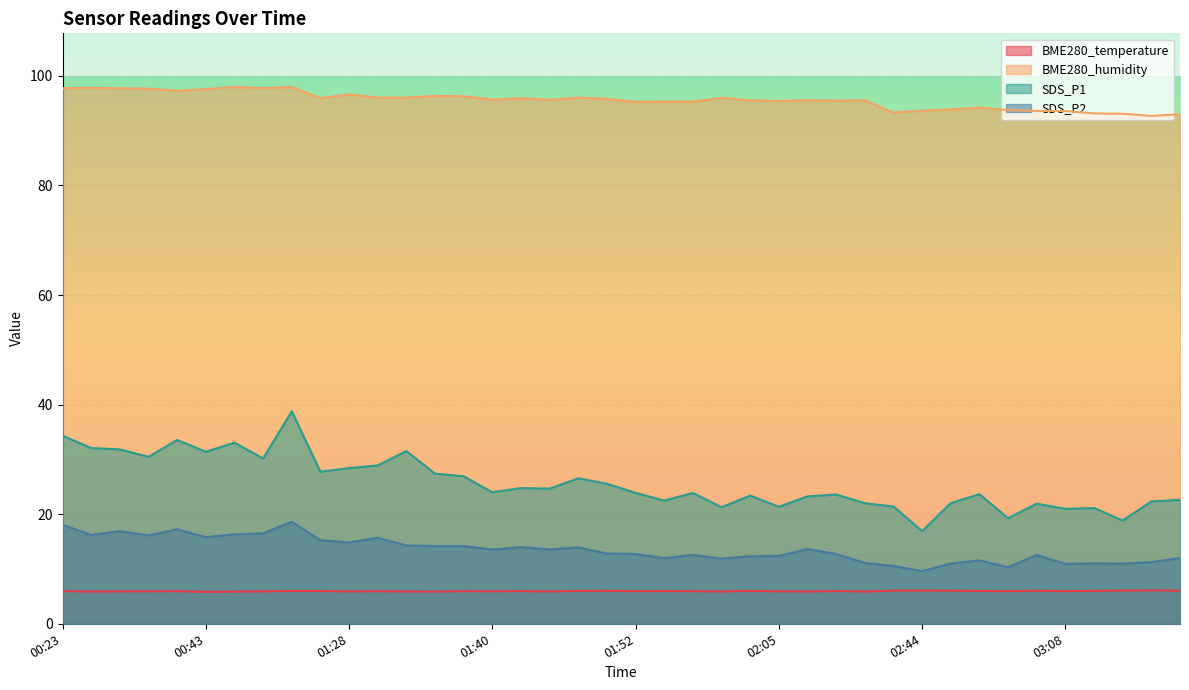

Reading left to right, what are all the values shown in this chart?

BME280_temperature: 00:23=6.0	00:28=5.9	00:30=5.9	00:33=5.9	00:40=5.9	00:43=5.8	00:45=5.9	00:48=5.9	00:53=6.0	01:26=6.0	01:28=5.9	01:30=5.9	01:33=5.9	01:35=5.9	01:38=6.0	01:40=5.9	01:43=6.0	01:45=5.9	01:47=6.0	01:50=6.0	01:52=6.0	01:55=6.0	01:57=6.0	02:00=5.9	02:02=6.0	02:05=5.9	02:07=5.9	02:10=6.0	02:12=5.9	02:34=6.1	02:44=6.1	02:55=6.0	02:58=6.0	03:03=6.0	03:05=6.0	03:08=6.0	03:10=6.0	03:12=6.1	03:15=6.1	03:17=6.0
BME280_humidity: 00:23=97.8	00:28=97.8	00:30=97.7	00:33=97.7	00:40=97.3	00:43=97.6	00:45=98.0	00:48=97.8	00:53=98.0	01:26=95.9	01:28=96.6	01:30=96.0	01:33=96.0	01:35=96.3	01:38=96.3	01:40=95.7	01:43=95.9	01:45=95.6	01:47=96.0	01:50=95.8	01:52=95.3	01:55=95.3	01:57=95.3	02:00=96.0	02:02=95.5	02:05=95.4	02:07=95.5	02:10=95.5	02:12=95.5	02:34=93.3	02:44=93.7	02:55=93.9	02:58=94.2	03:03=93.8	03:05=93.6	03:08=93.6	03:10=93.2	03:12=93.1	03:15=92.7	03:17=93.0
SDS_P1: 00:23=34.3	00:28=32.1	00:30=31.8	00:33=30.5	00:40=33.5	00:43=31.4	00:45=33.0	00:48=30.2	00:53=38.8	01:26=27.8	01:28=28.4	01:30=28.9	01:33=31.5	01:35=27.4	01:38=26.9	01:40=24.0	01:43=24.8	01:45=24.7	01:47=26.6	01:50=25.6	01:52=23.9	01:55=22.5	01:57=23.9	02:00=21.3	02:02=23.4	02:05=21.4	02:07=23.2	02:10=23.6	02:12=22.0	02:34=21.4	02:44=16.9	02:55=22.0	02:58=23.6	03:03=19.3	03:05=21.9	03:08=21.0	03:10=21.1	03:12=18.9	03:15=22.3	03:17=22.6
SDS_P2: 00:23=18.1	00:28=16.2	00:30=16.9	00:33=16.1	00:40=17.2	00:43=15.8	00:45=16.3	00:48=16.5	00:53=18.6	01:26=15.2	01:28=14.8	01:30=15.7	01:33=14.3	01:35=14.2	01:38=14.2	01:40=13.6	01:43=14.0	01:45=13.6	01:47=13.9	01:50=12.8	01:52=12.7	01:55=12.0	01:57=12.6	02:00=11.9	02:02=12.3	02:05=12.4	02:07=13.7	02:10=12.7	02:12=11.1	02:34=10.6	02:44=9.6	02:55=11.0	02:58=11.6	03:03=10.3	03:05=12.6	03:08=10.9	03:10=11.0	03:12=11.0	03:15=11.2	03:17=12.0